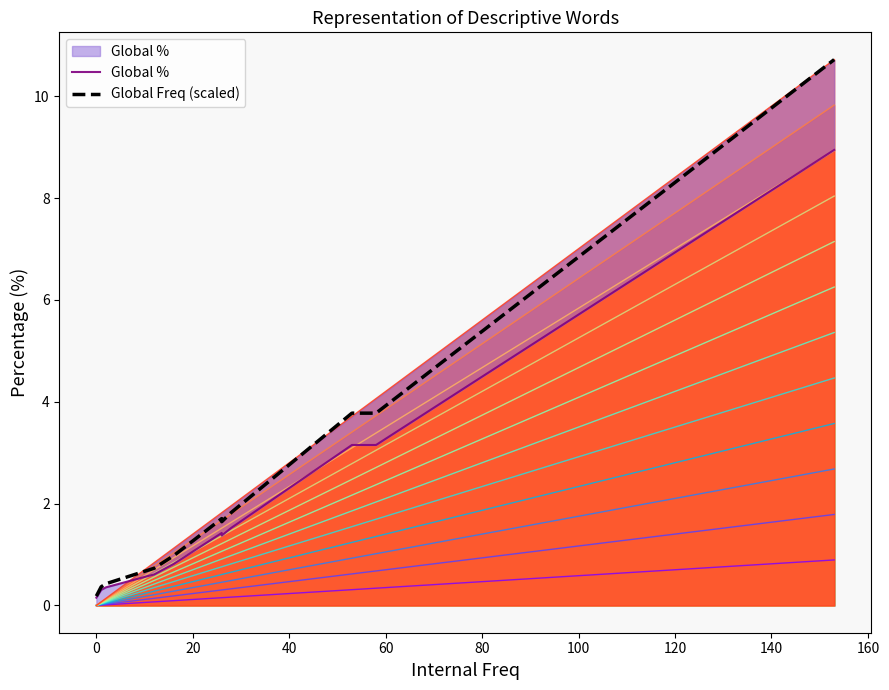

True or false: Global Freq (scaled) has a value of 0.8 at 180.

False